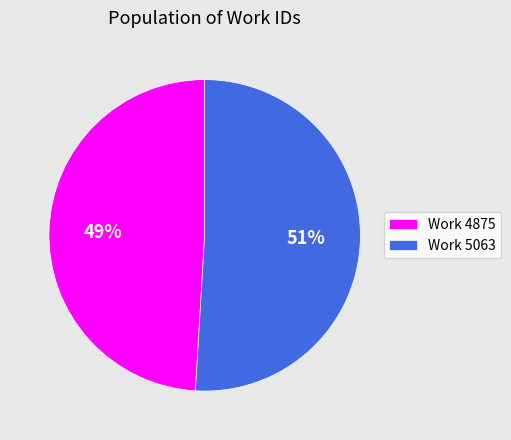

Is the sum of Work 5063 and Work 4875 greater than half?

Yes